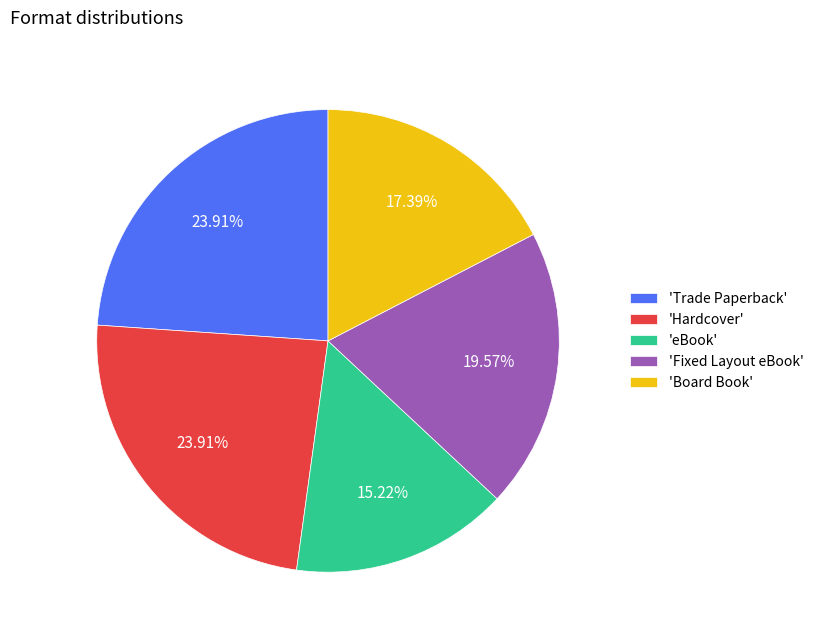

To the nearest percent, what is the average slice percentage?

20%